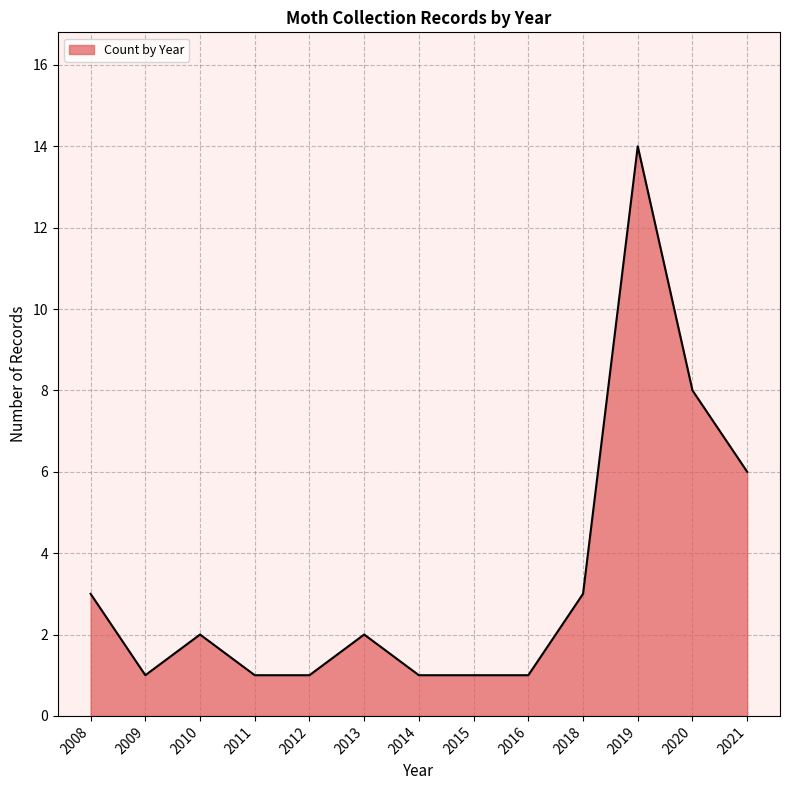

Between 2009 and 2013, which is larger?

2013